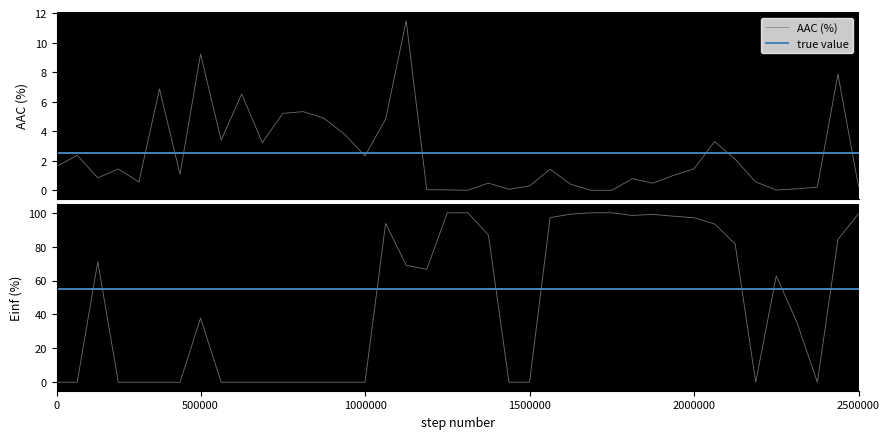

True or false: Einf (%) has more than 0 points higher than both neighbors.

True